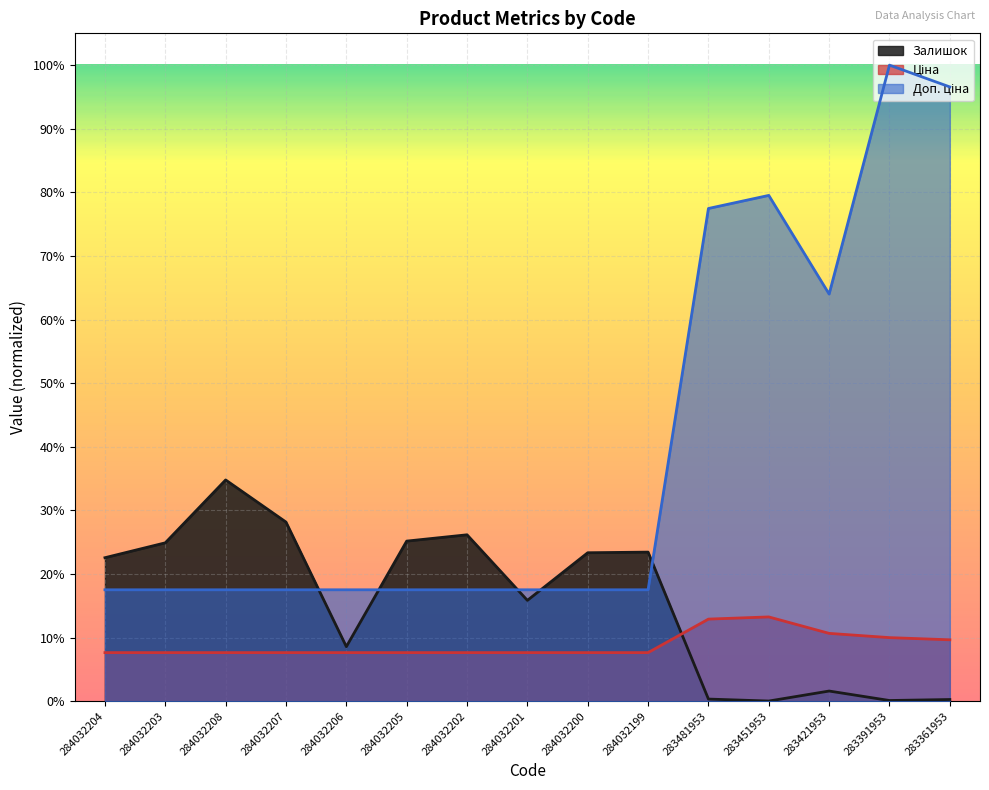

Rank the series at 284032201 from lowest to highest value.

Ціна, Залишок, Доп. ціна